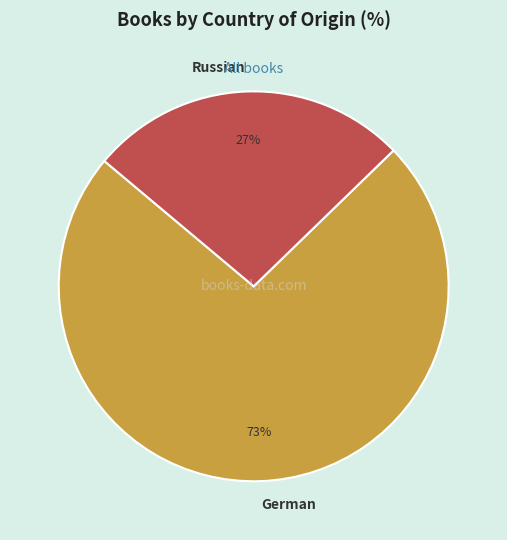

Which has a higher value, Russian or German?

German